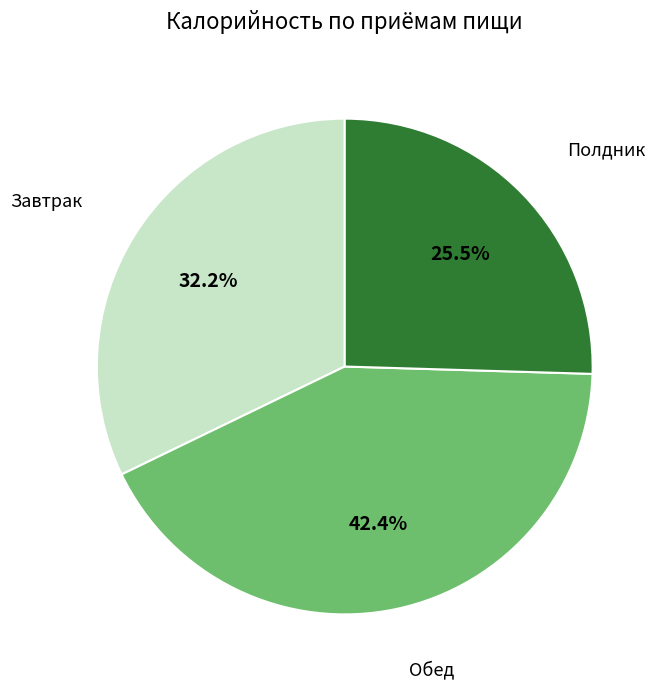

How much of the chart is everything except Обед?

57.6%